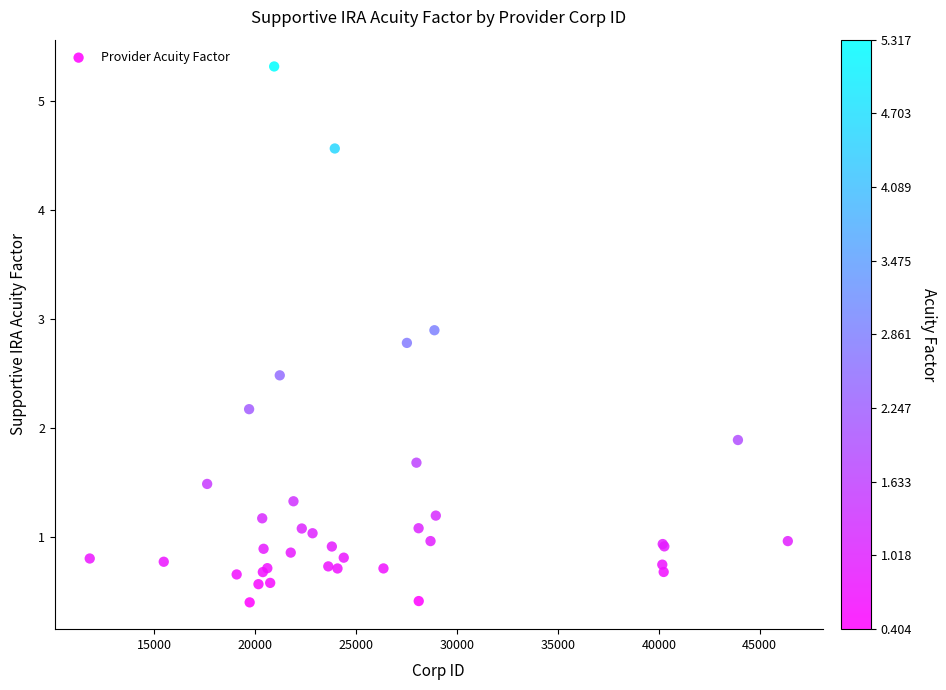

What Y value in the scatter plot is closest to 2?

1.9